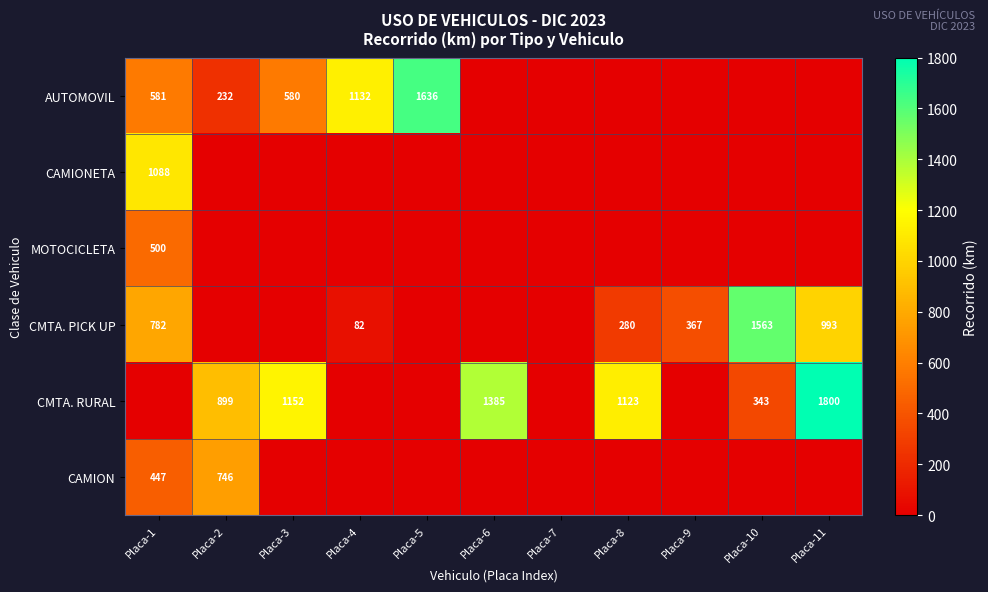

The AUTOMOVIL series shows 1636 at Placa-5. True or false?

True